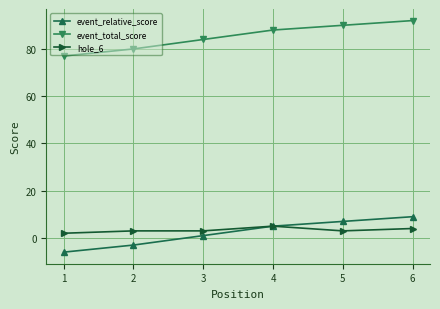

Reading left to right, what are all the values shown in this chart?

event_relative_score: -6	-3	1	5	7	9
event_total_score: 77	80	84	88	90	92
hole_6: 2	3	3	5	3	4